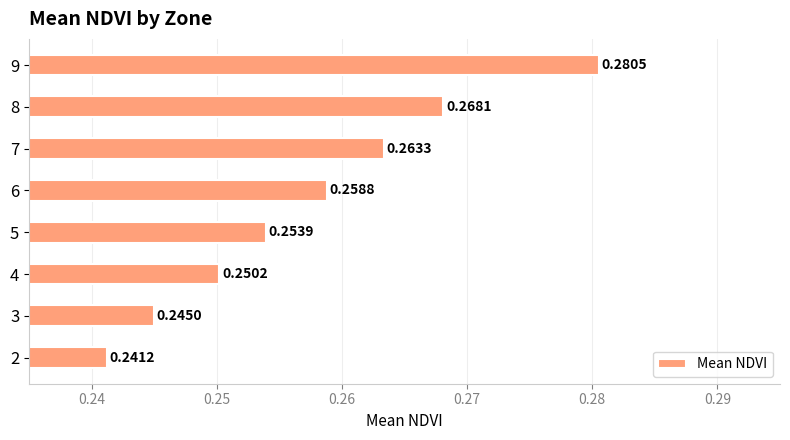

How many series are shown in this chart?

1